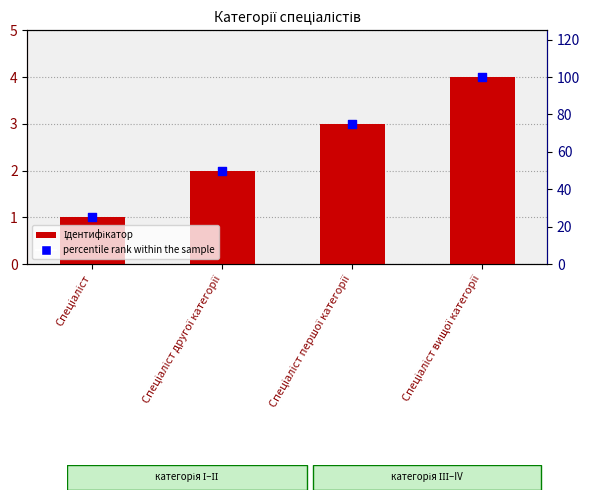

Which series contains the highest Y value?

percentile rank within the sample